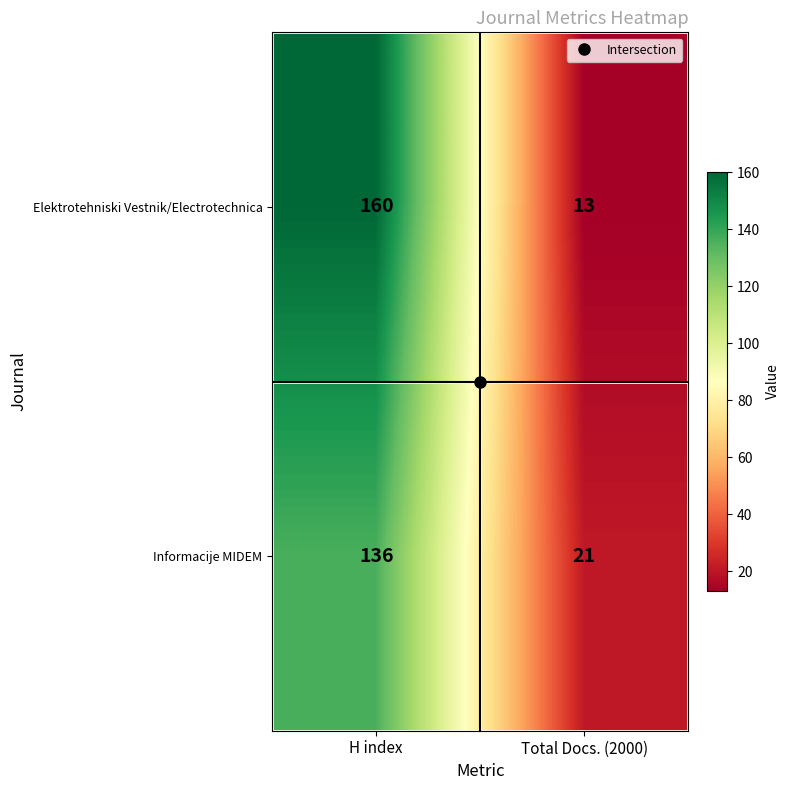

Rank the series by their average value, from highest to lowest.

Elektrotehniski Vestnik/Electrotechnica, Informacije MIDEM